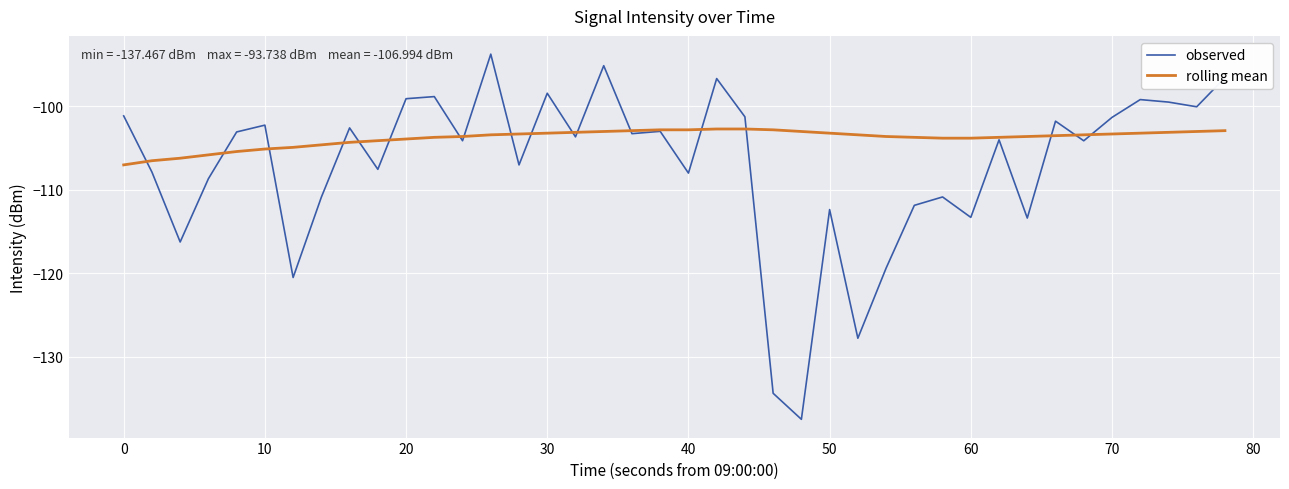

List the series in order of their peak value, highest first.

observed, rolling mean